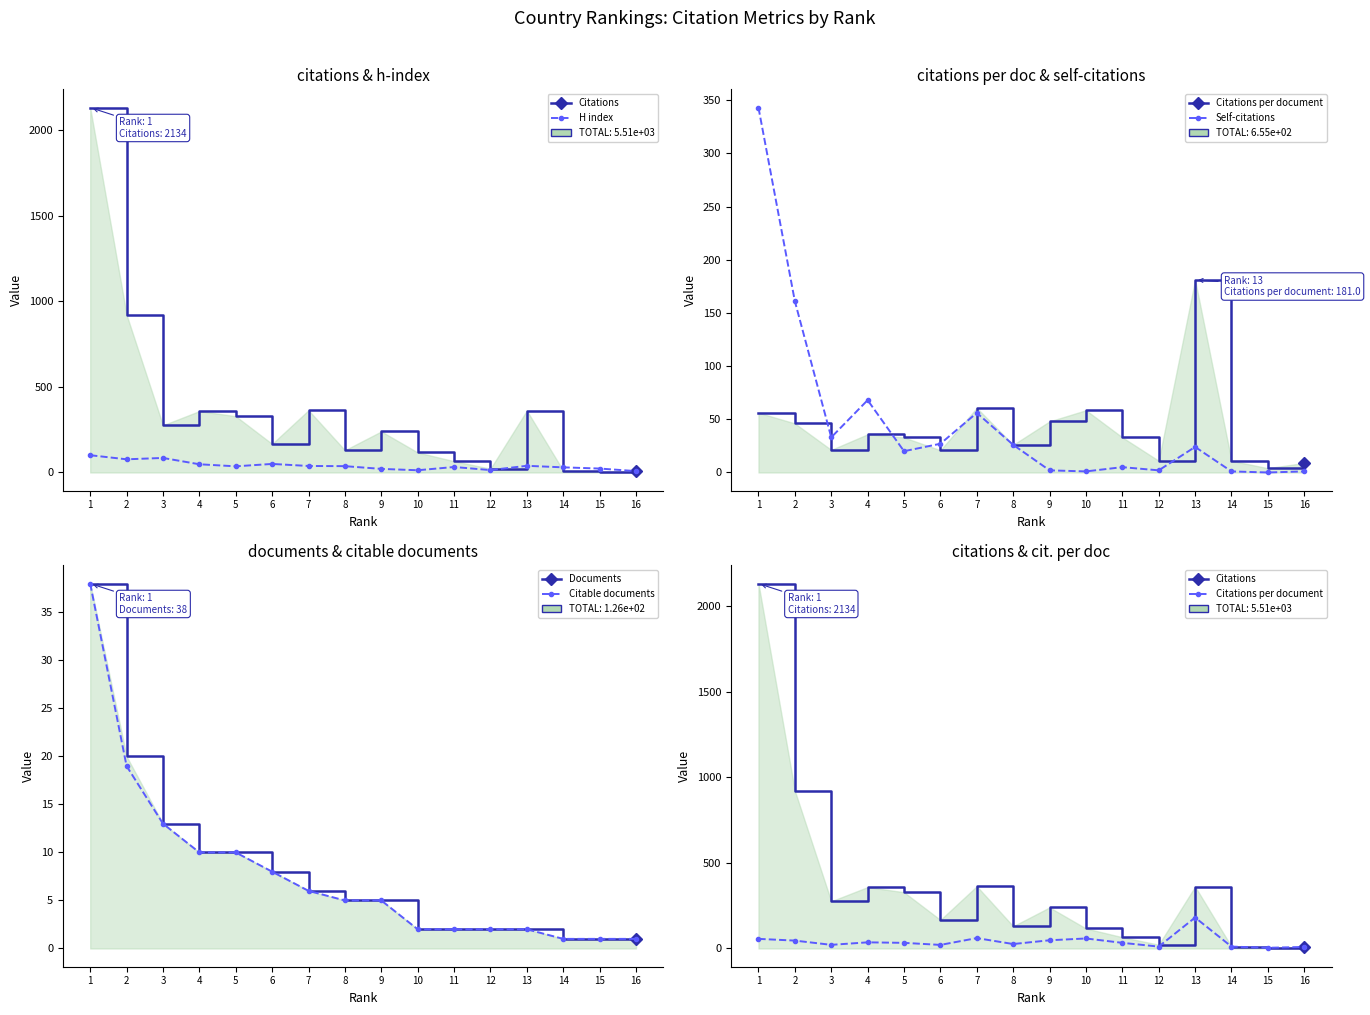

List the series in order of their peak value, highest first.

Citations, Self-citations, Citations per document, H index, Documents, Citable documents